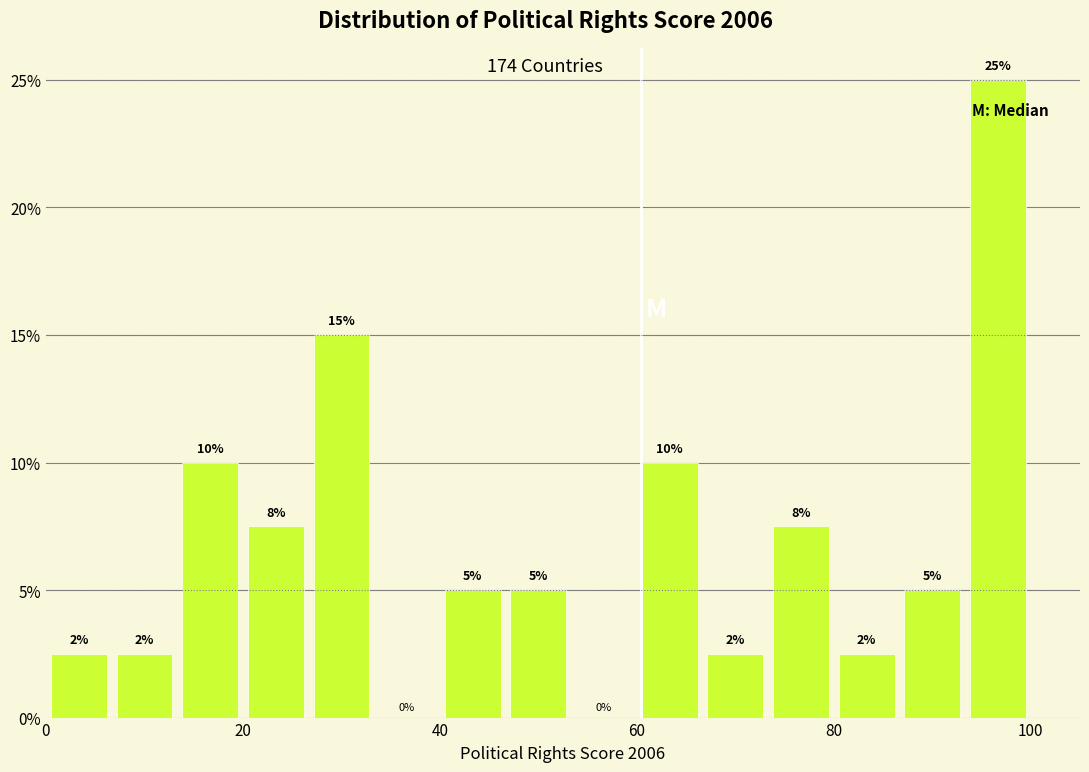

Read against the x-axis, roughly where is the centre of the tallest bar?

96